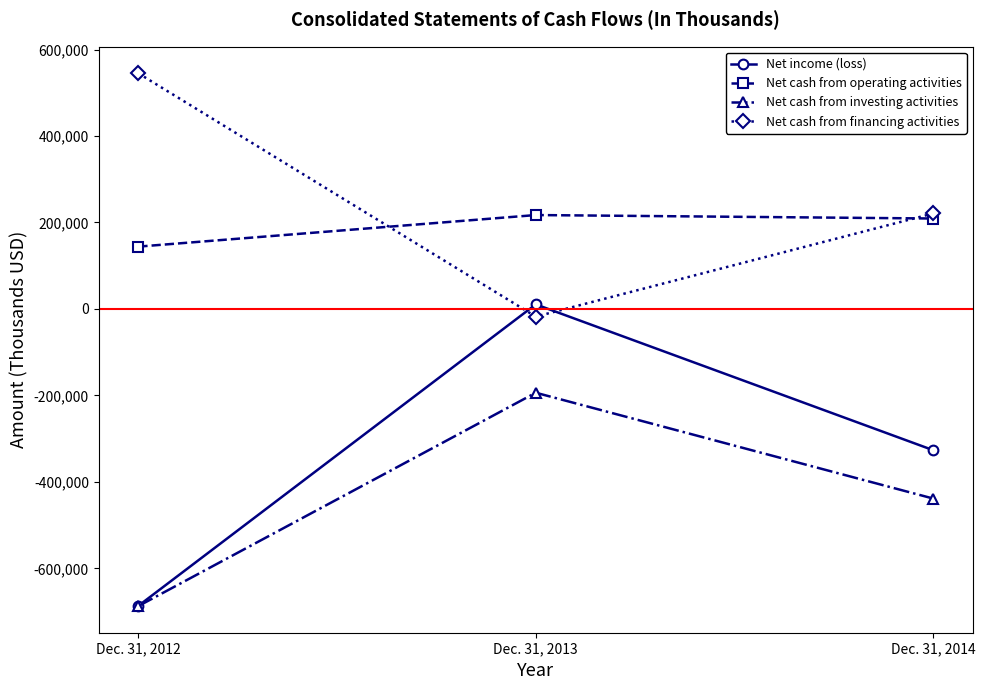

What is the difference between the maximum and minimum values in the Net cash from investing activities series?

493576